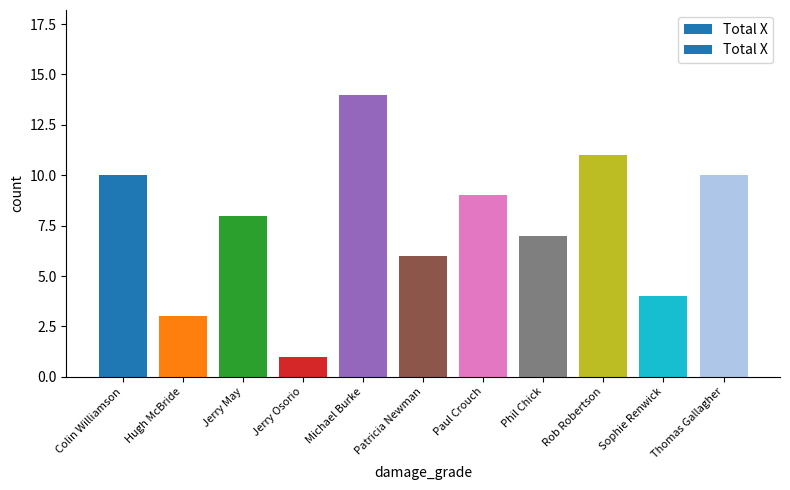

At which category does the chart reach its minimum across all series?

Jerry Osorio